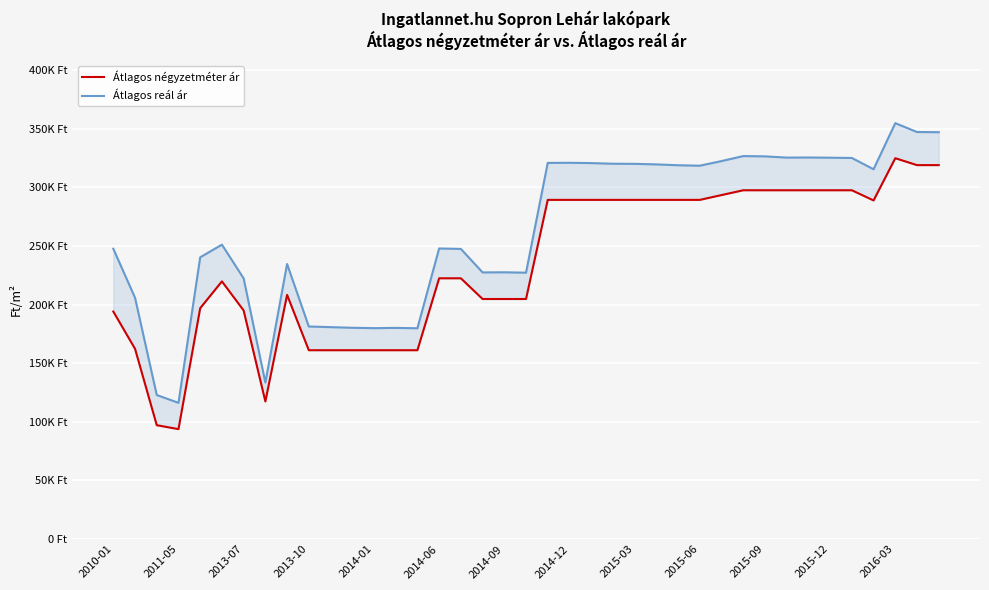

What is the difference between the maximum and second lowest values in the Átlagos négyzetméter ár series?

227644